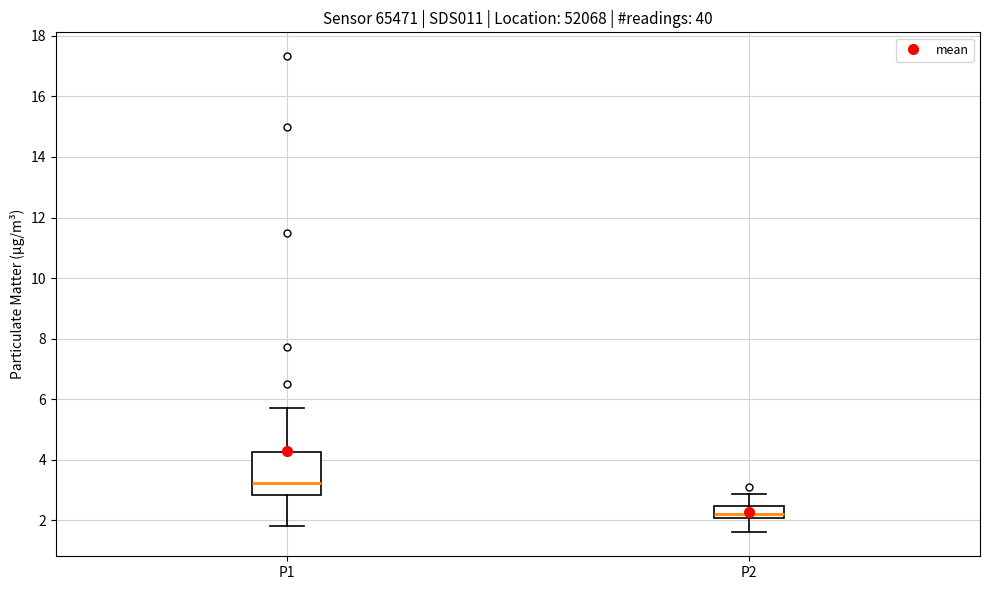

Reading left to right, read every box against the y-axis: the position of its median line, the range the box covers, and the ends of its whiskers. The values are not printed on the chart, so give them approximately, as read against the axis.

P1: median 3.2, box 2.8 to 4.2, whiskers 1.8 to 5.8
P2: median 2.2, box 2.0 to 2.4, whiskers 1.6 to 2.8